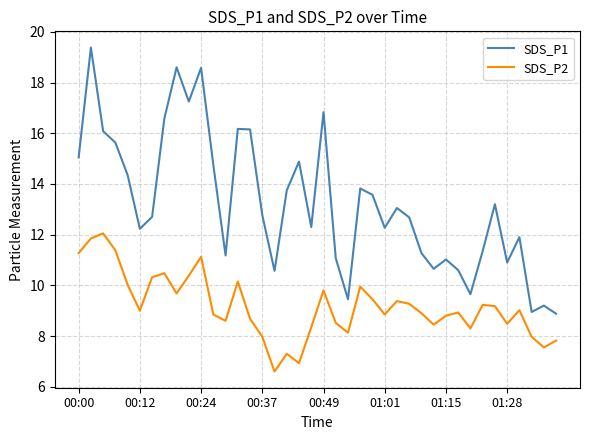

Rank the series by their maximum value, from lowest to highest.

SDS_P2, SDS_P1